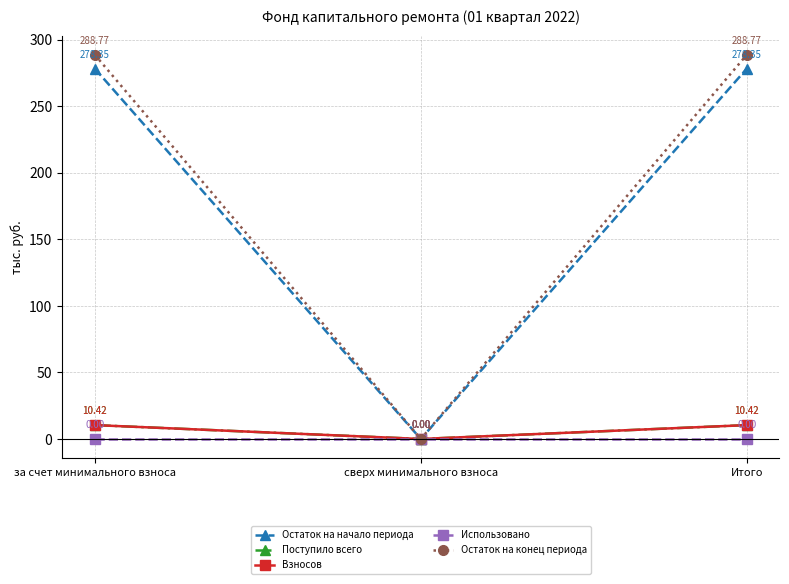

Is the value of Взносов at Итого greater than the value of Остаток на конец периода at за счет минимального взноса?

No